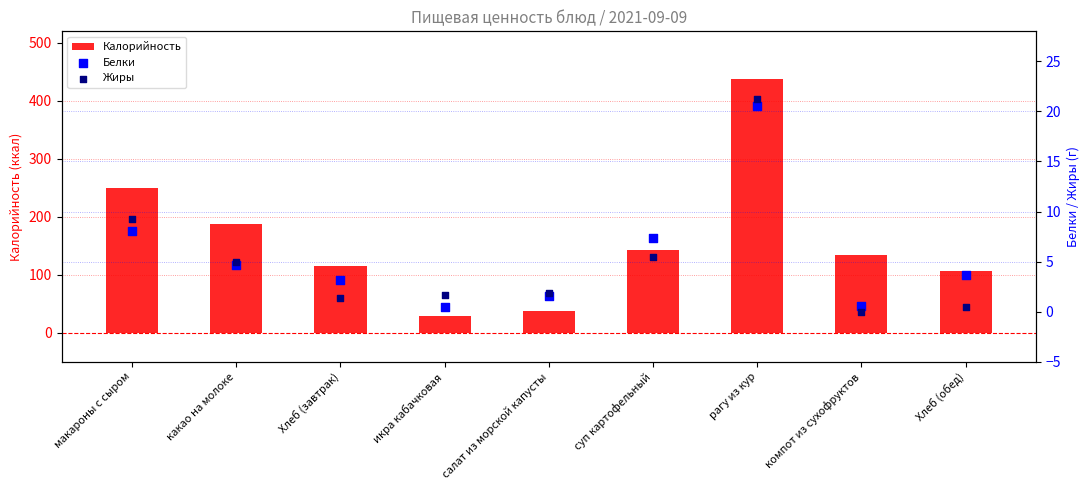

What are all the series names shown in the legend?

Калорийность, Белки, Жиры